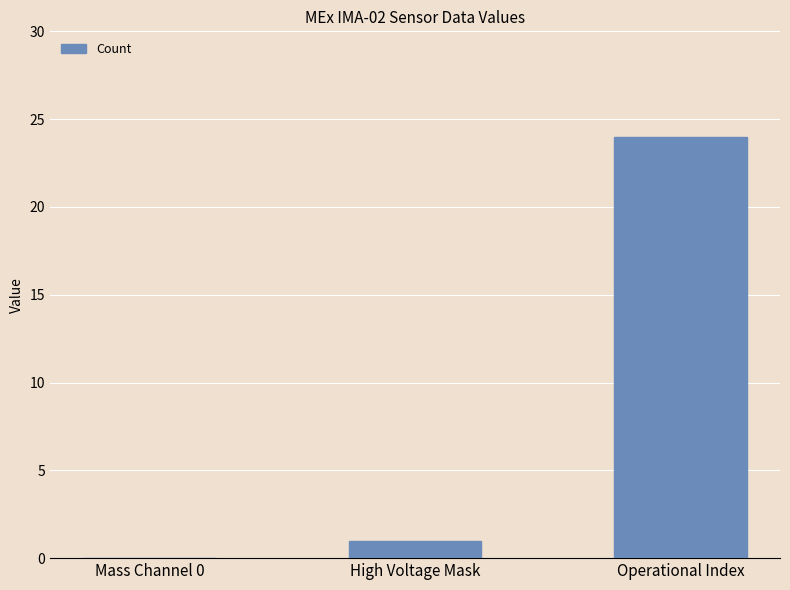

What is the sum of the values at Operational Index and Mass Channel 0?

24